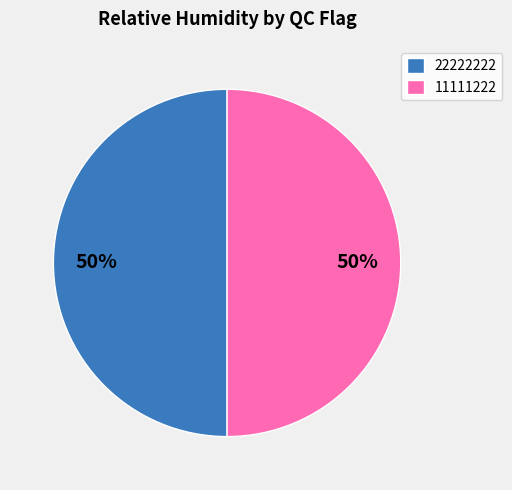

Approximately how many times larger is the value at 22222222 compared to 11111222?

1.0